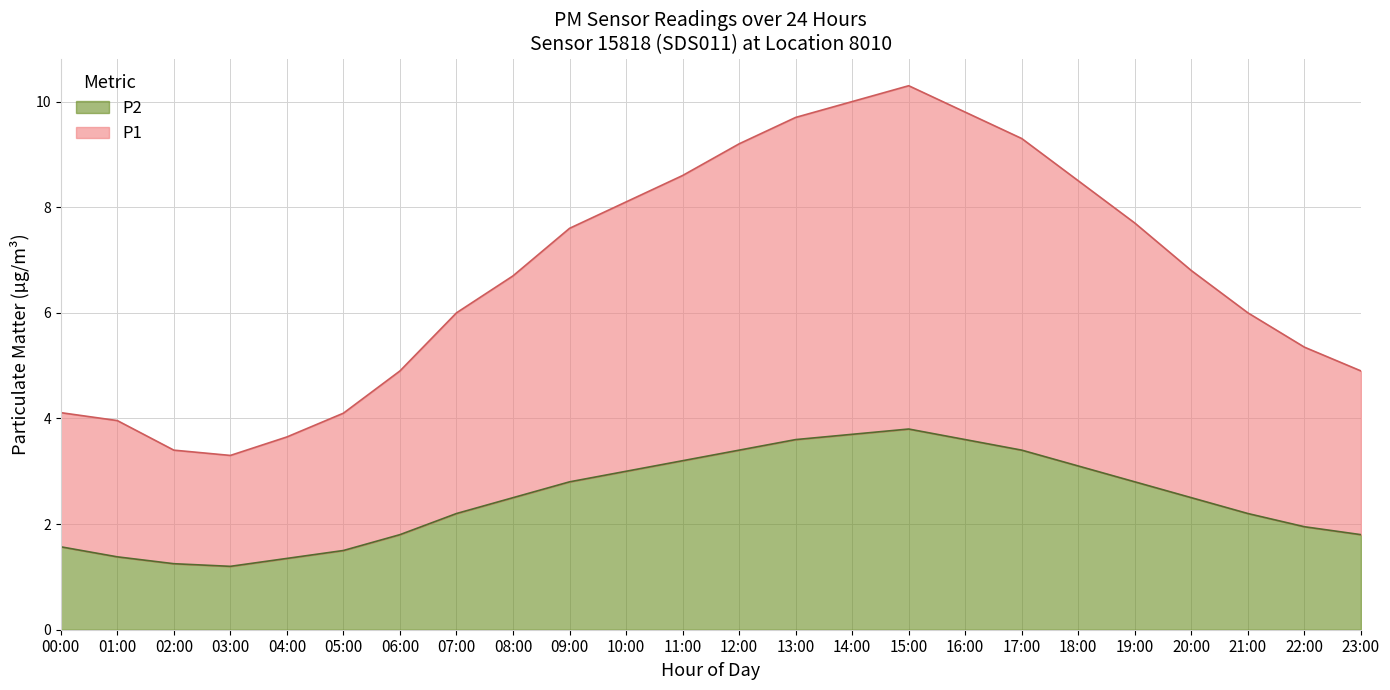

What is the value of the P2 point at the 1st from the left?

1.6